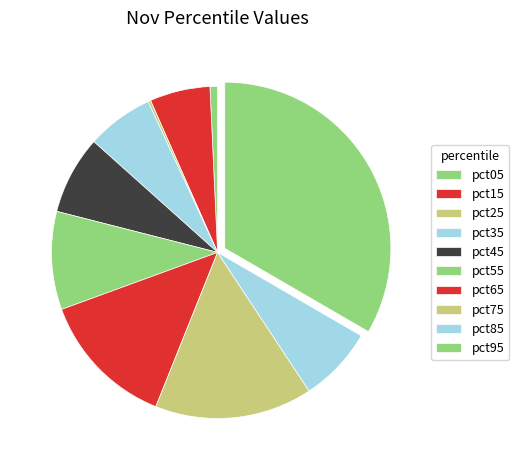

What percentage is NOT represented by pct85?

92.7%